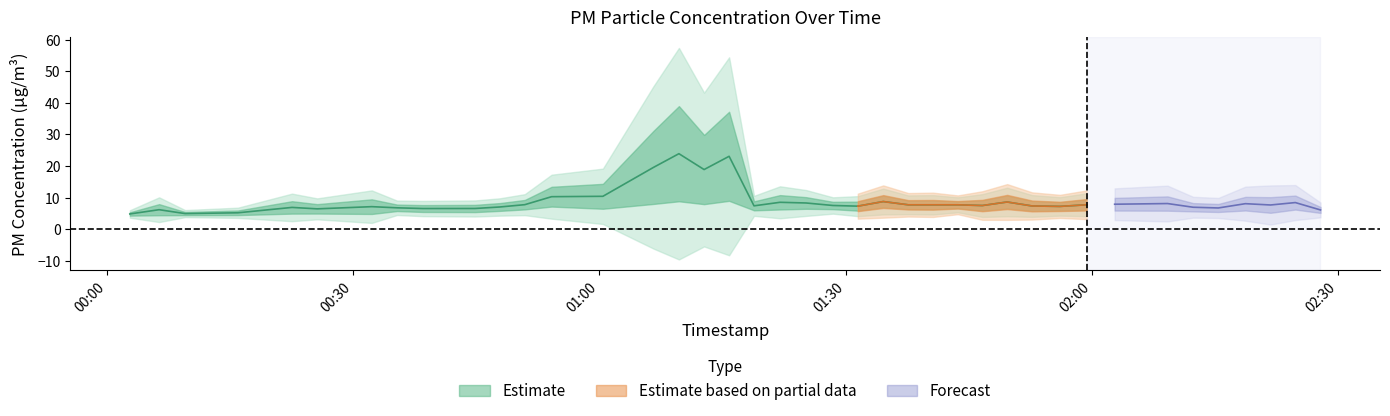

What is the value of the P1 point at the 9th from the left?

7.7